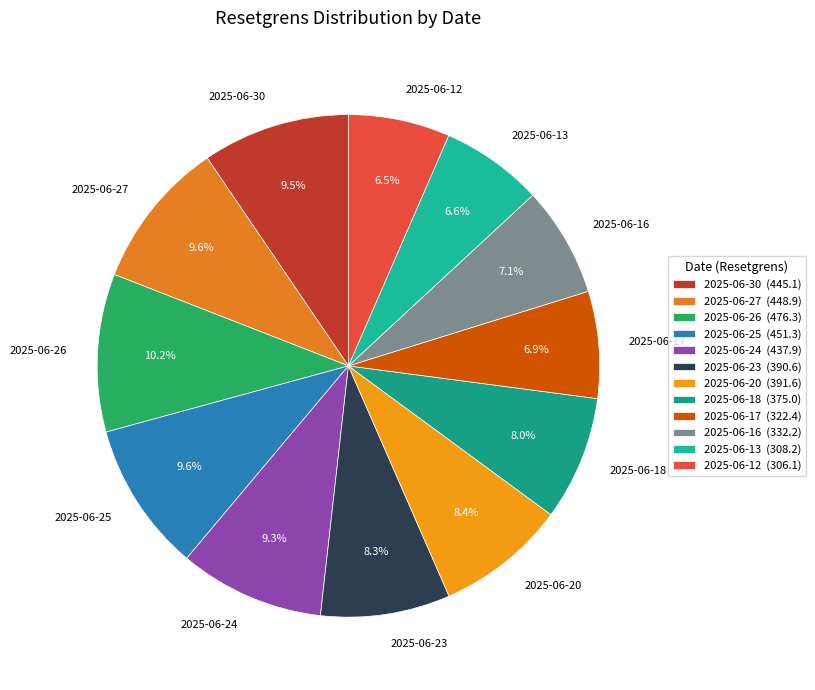

To the nearest percent, what is the difference between the largest and smallest slice percentages?

4%